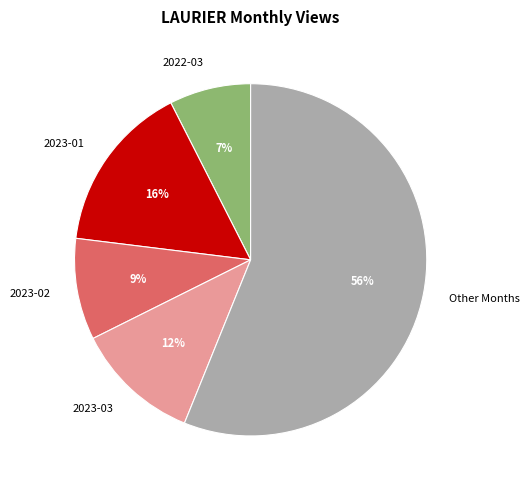

What is the largest slice in the pie chart?

Other Months